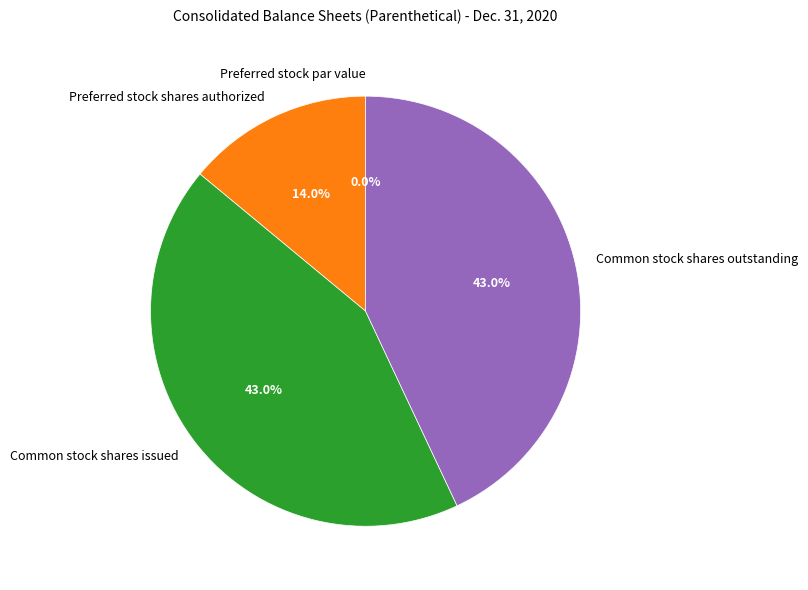

How many segments does this pie chart have?

4